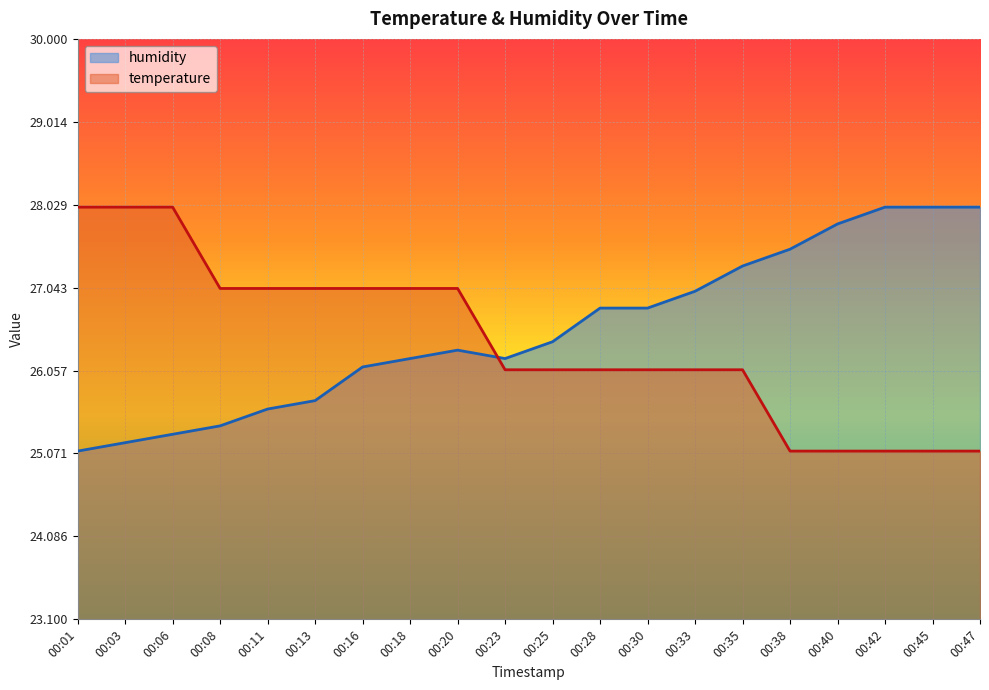

Which series changed the most between 00:25 and 00:35?

humidity